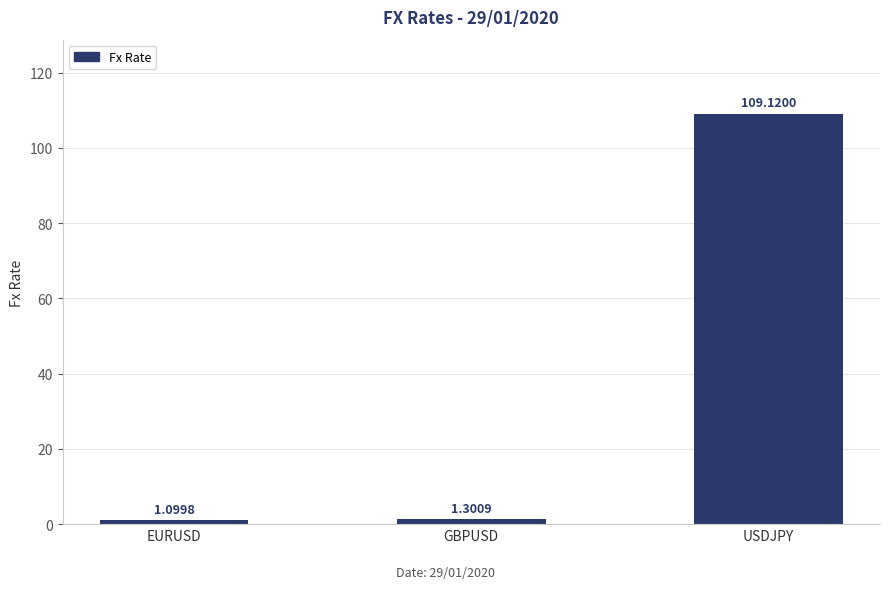

Read the value at GBPUSD.

1.3